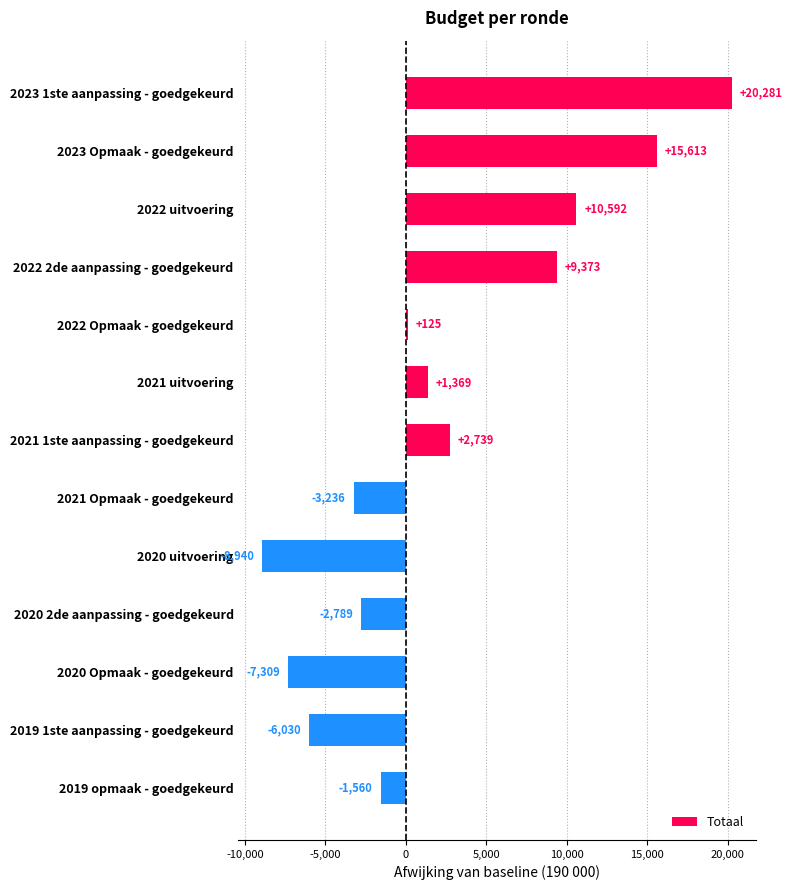

What is the label of the 8th bar from the top?

2021 Opmaak - goedgekeurd